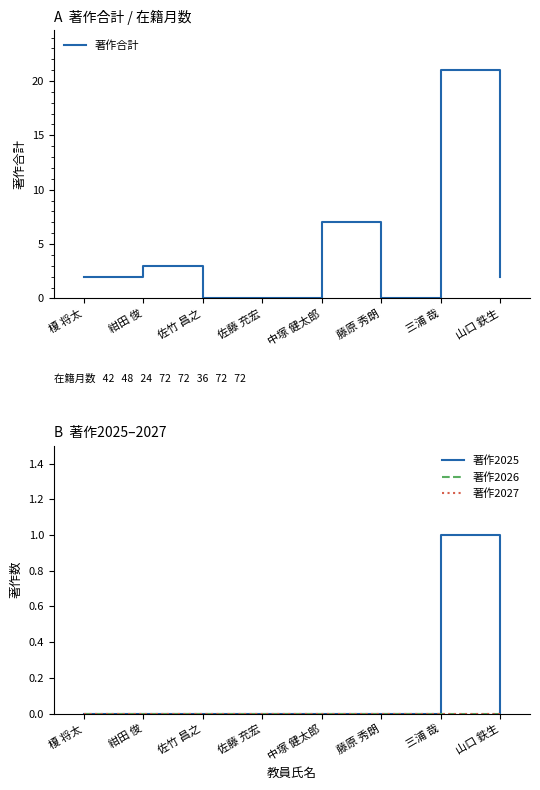

Is it true that 著作2026 equals 0 at 三浦 哉?

True